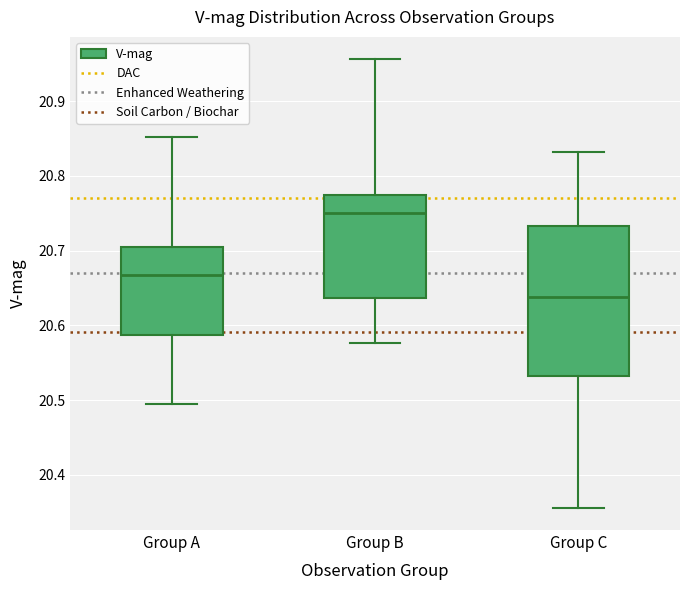

Comparing the boxes themselves (not the whiskers), which one is the tallest?

Group C